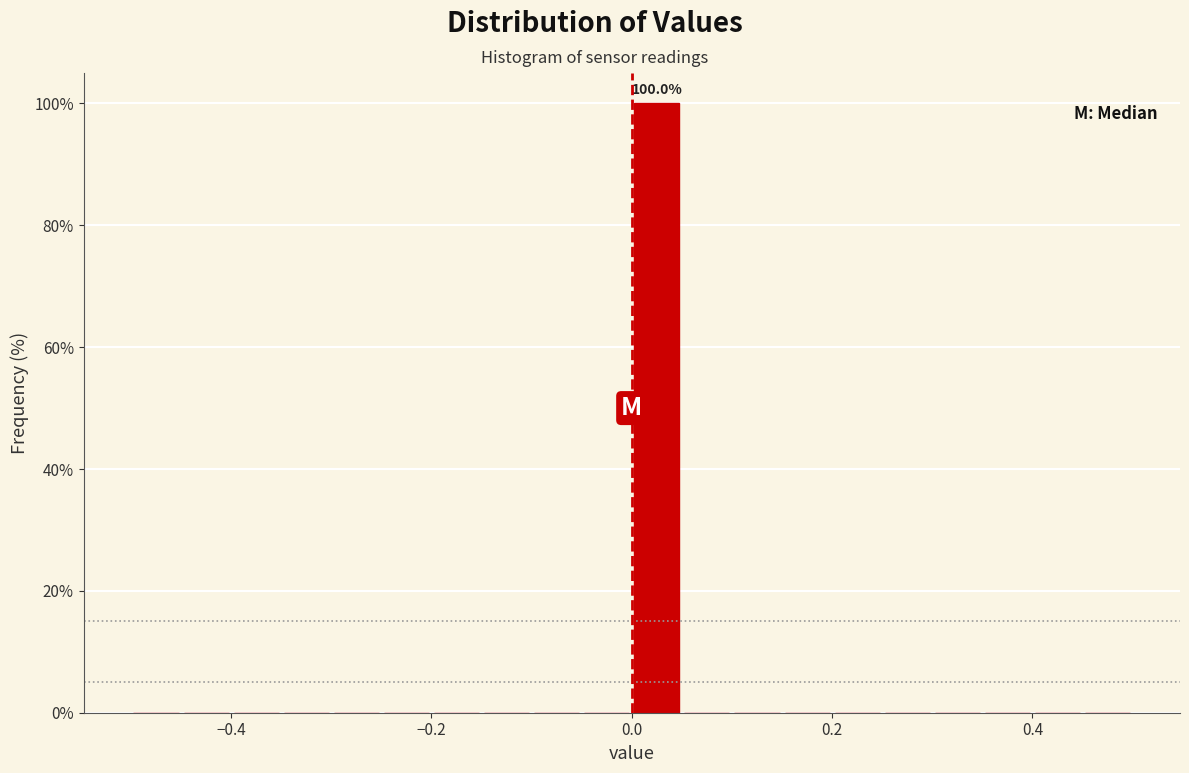

Read against the x-axis, roughly where is the centre of the tallest bar?

0.02